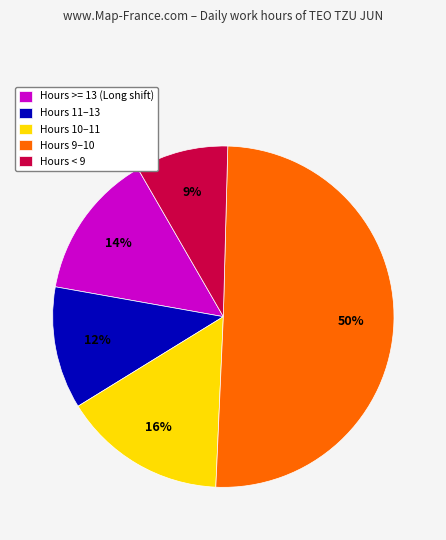

Which category has the smallest portion of the pie?

Hours < 9